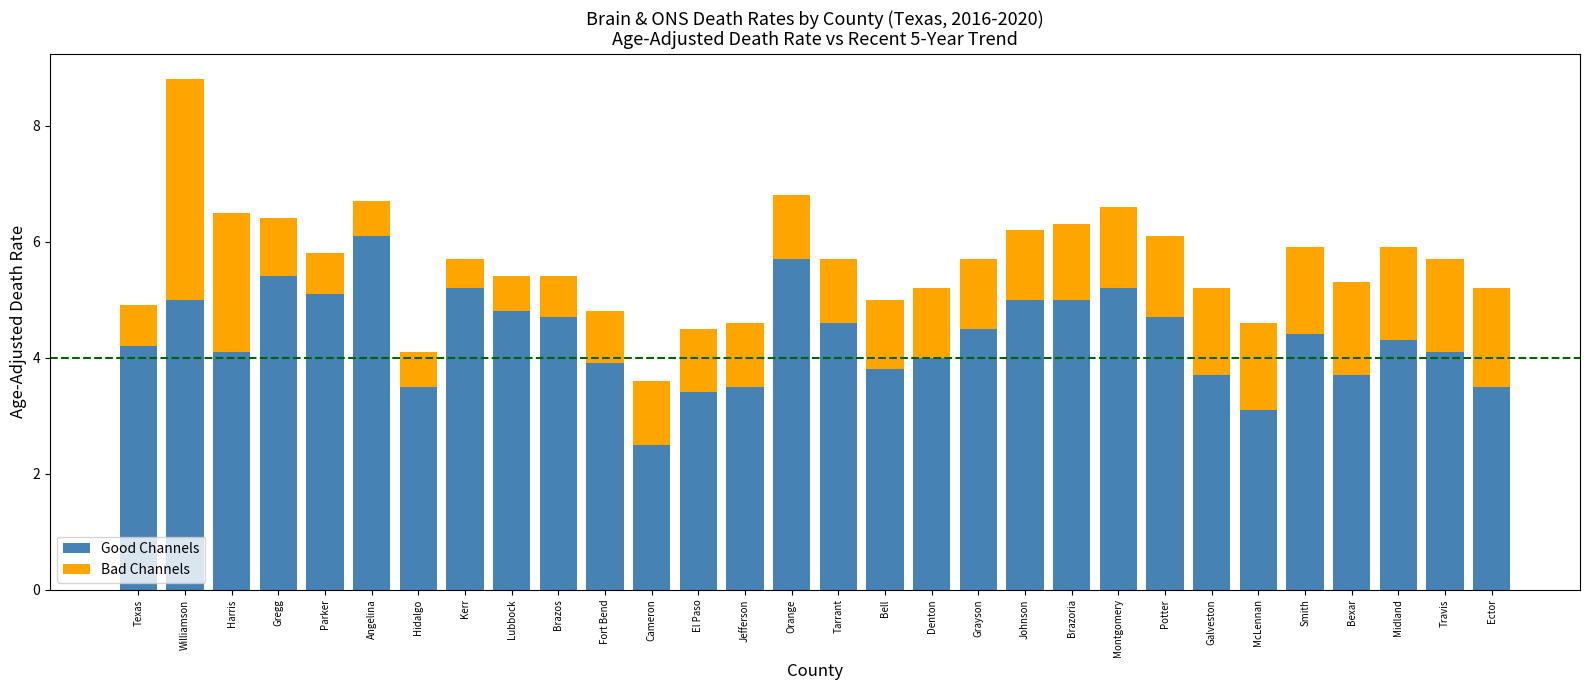

The Good Channels series shows 3.7 at Galveston. True or false?

True